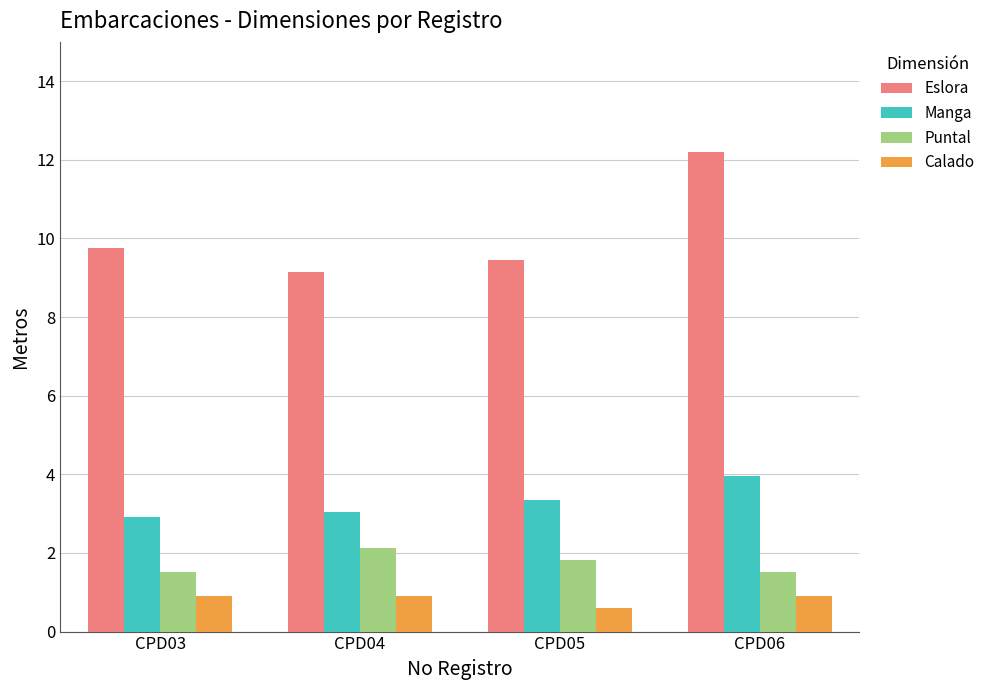

At how many categories does at least one series exceed 1?

4